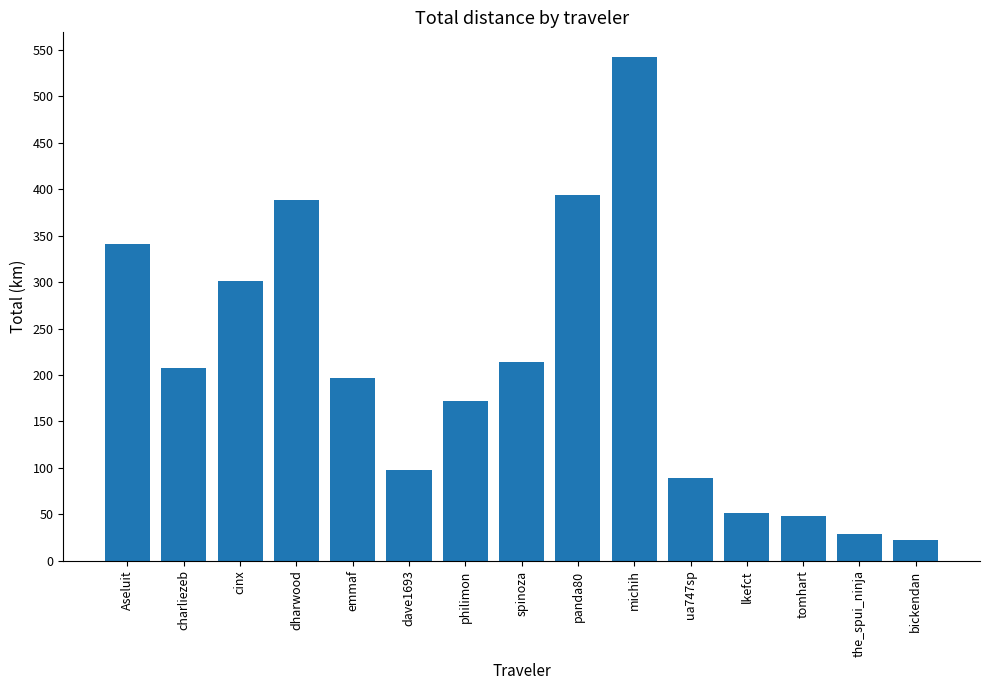

Approximately how many times larger is the value at emmaf compared to the_spui_ninja?

6.8